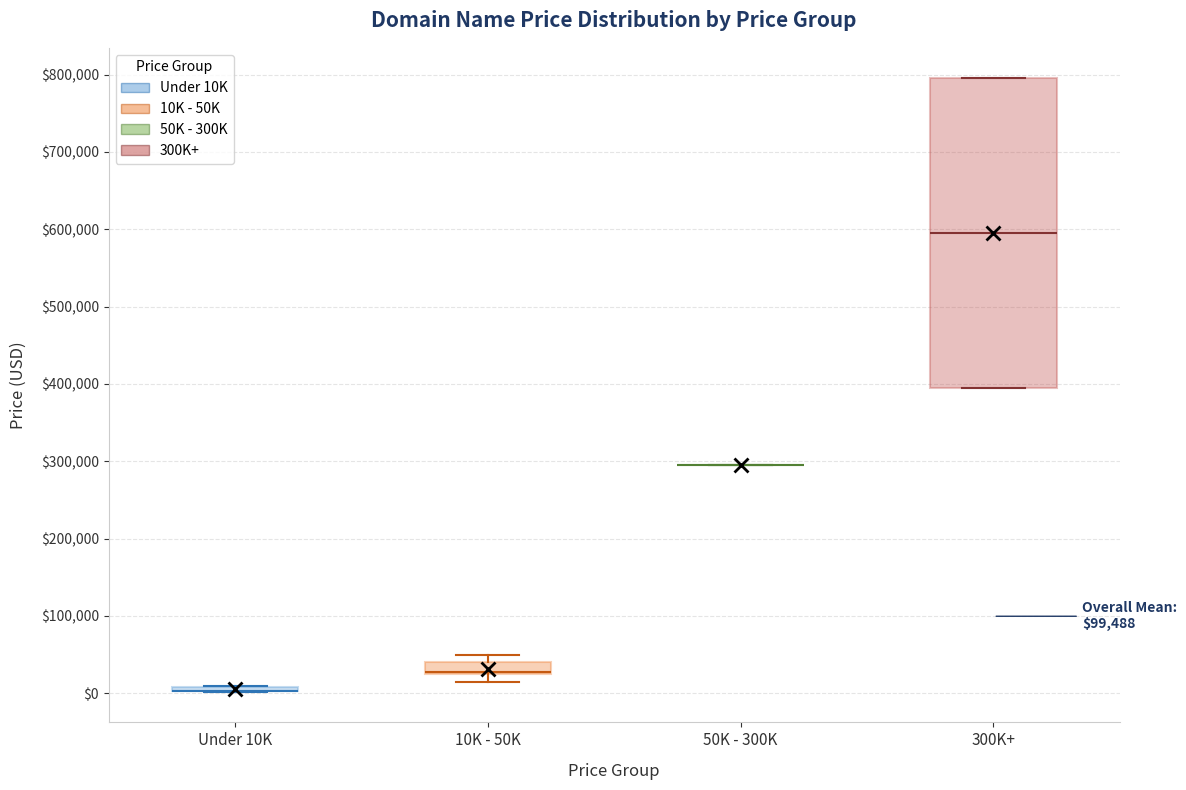

Which box is the tallest, from its lower edge to its upper edge?

300K+